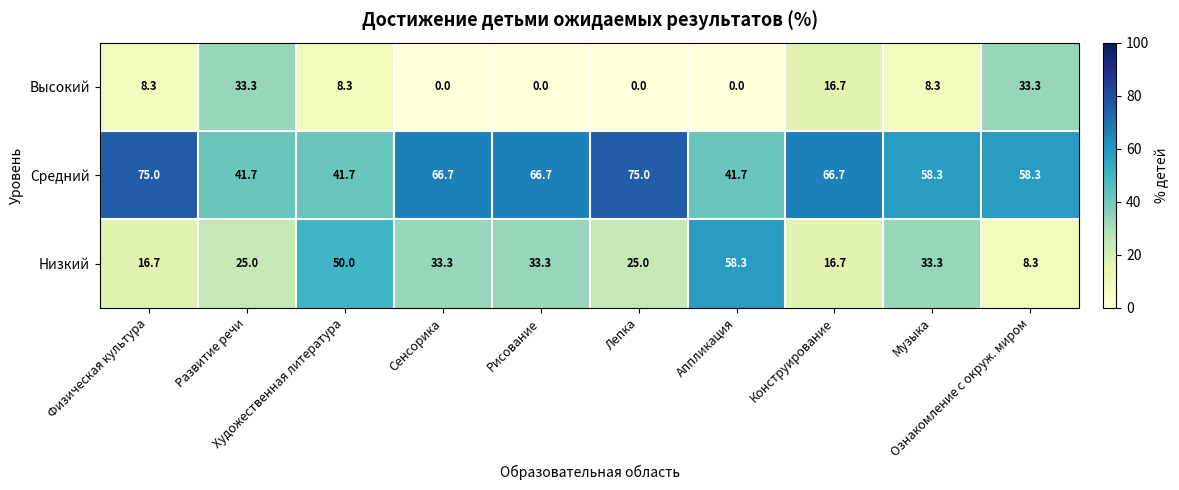

List the series in order of their peak value, highest first.

Средний, Низкий, Высокий